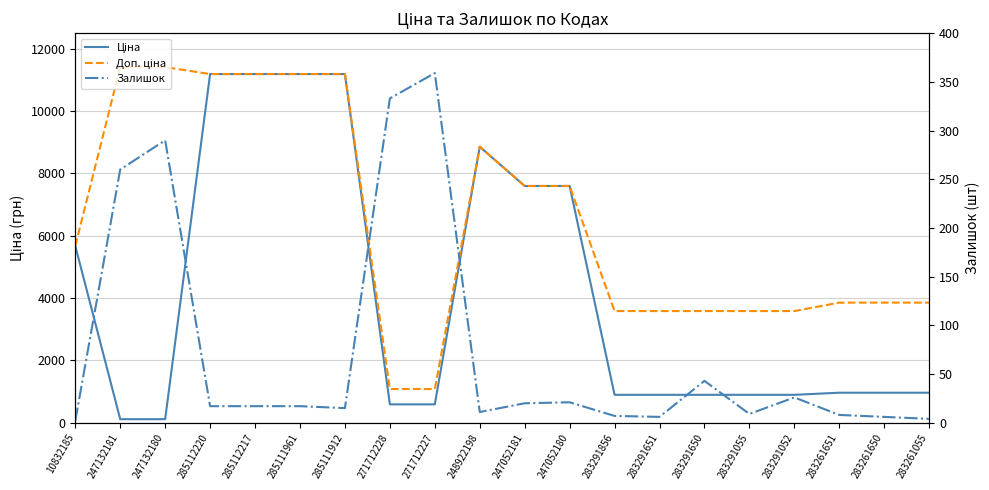

How many interior local peaks does the Ціна series have?

1